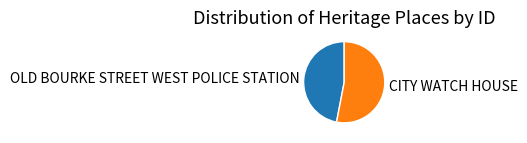

Which has a higher value, CITY WATCH HOUSE or OLD BOURKE STREET WEST POLICE STATION?

CITY WATCH HOUSE